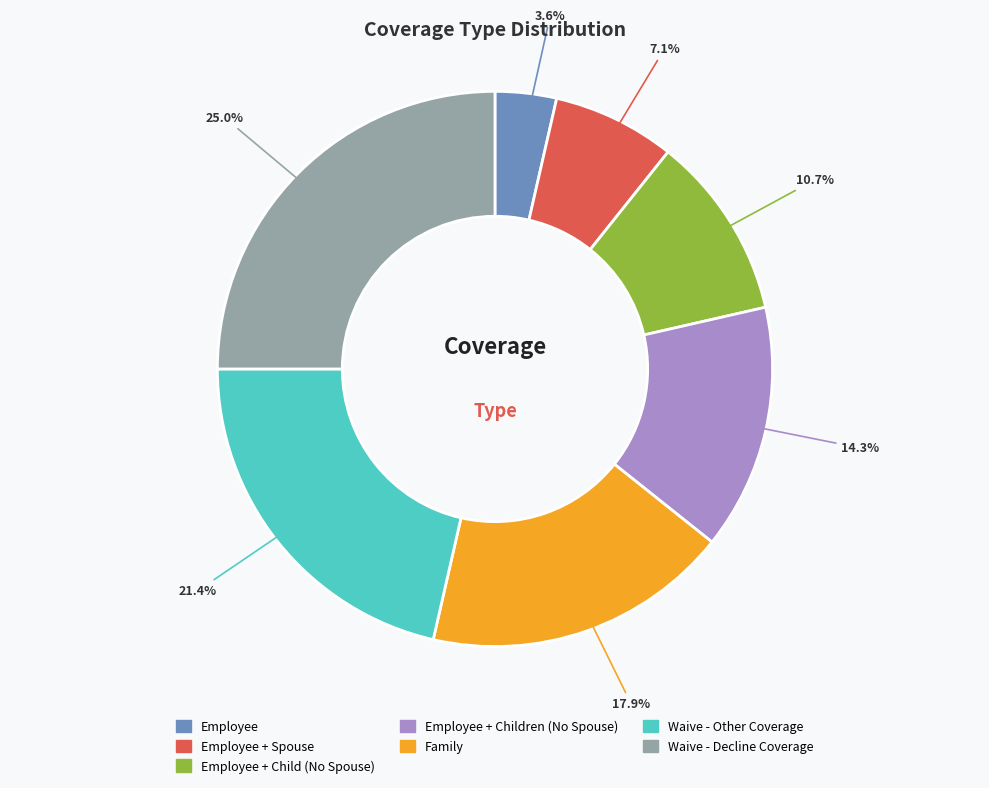

To the nearest percent, what is the average slice percentage?

14%